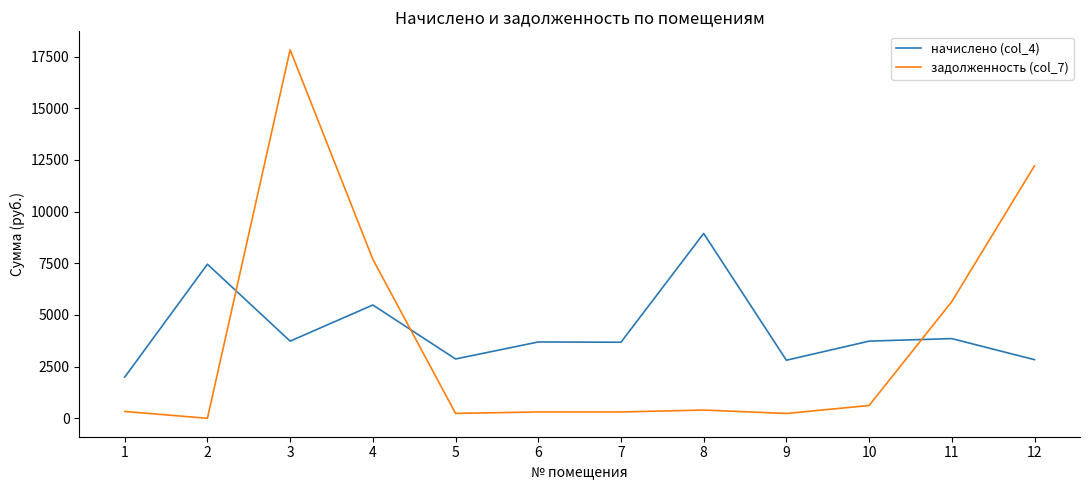

What is the greatest value displayed?

17833.7